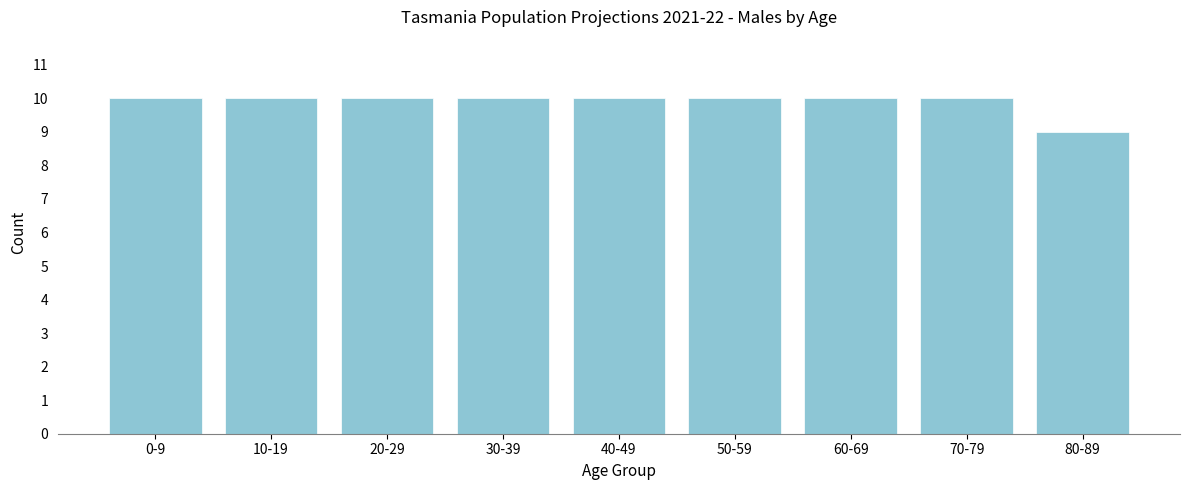

Reading left to right, list all the values displayed in this chart.

10	10	10	10	10	10	10	10	9